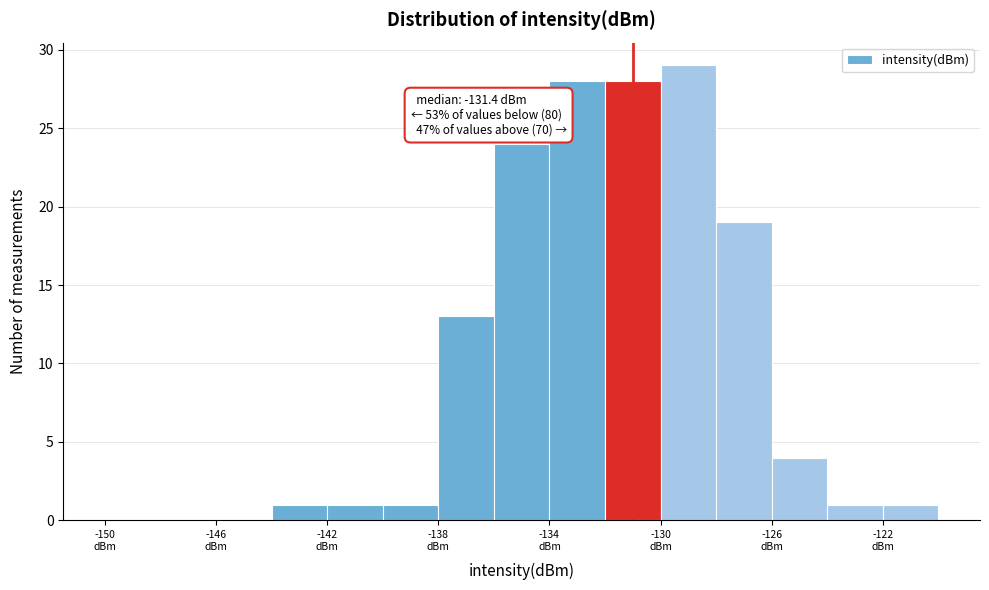

Which range on the x-axis has the tallest bar?

-130 to -128